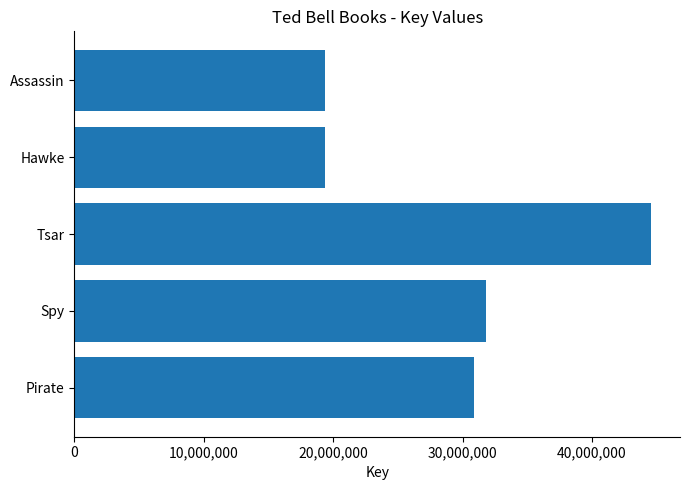

Between Pirate and Tsar, which is larger?

Tsar